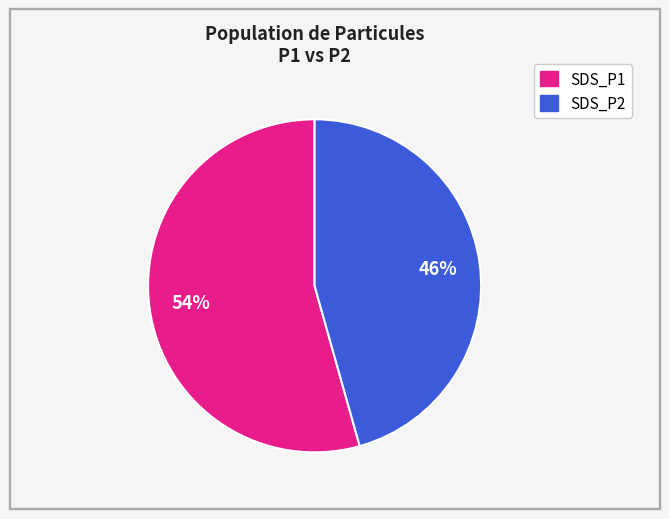

What percentage is the SDS_P2 slice, to the nearest percent?

46%